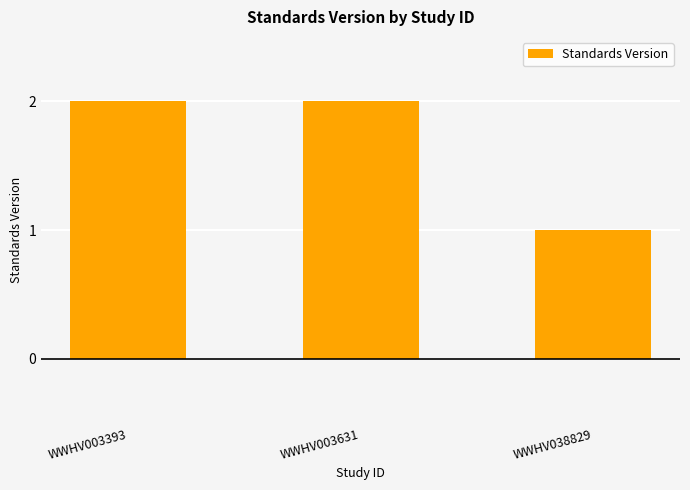

How many data points are less than 2?

1